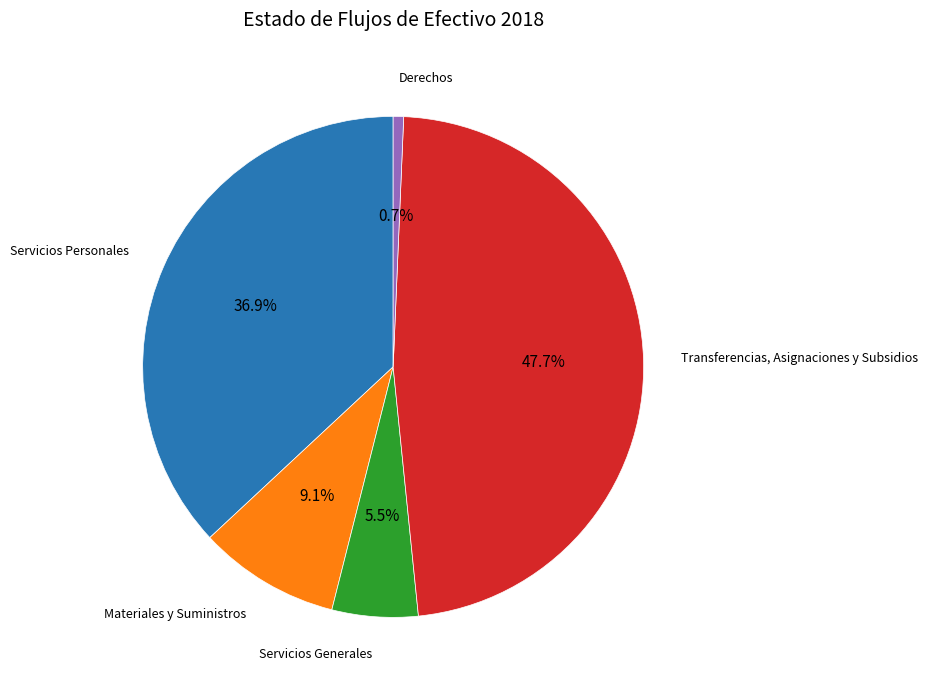

Which has a higher value, Transferencias, Asignaciones y Subsidios or Materiales y Suministros?

Transferencias, Asignaciones y Subsidios